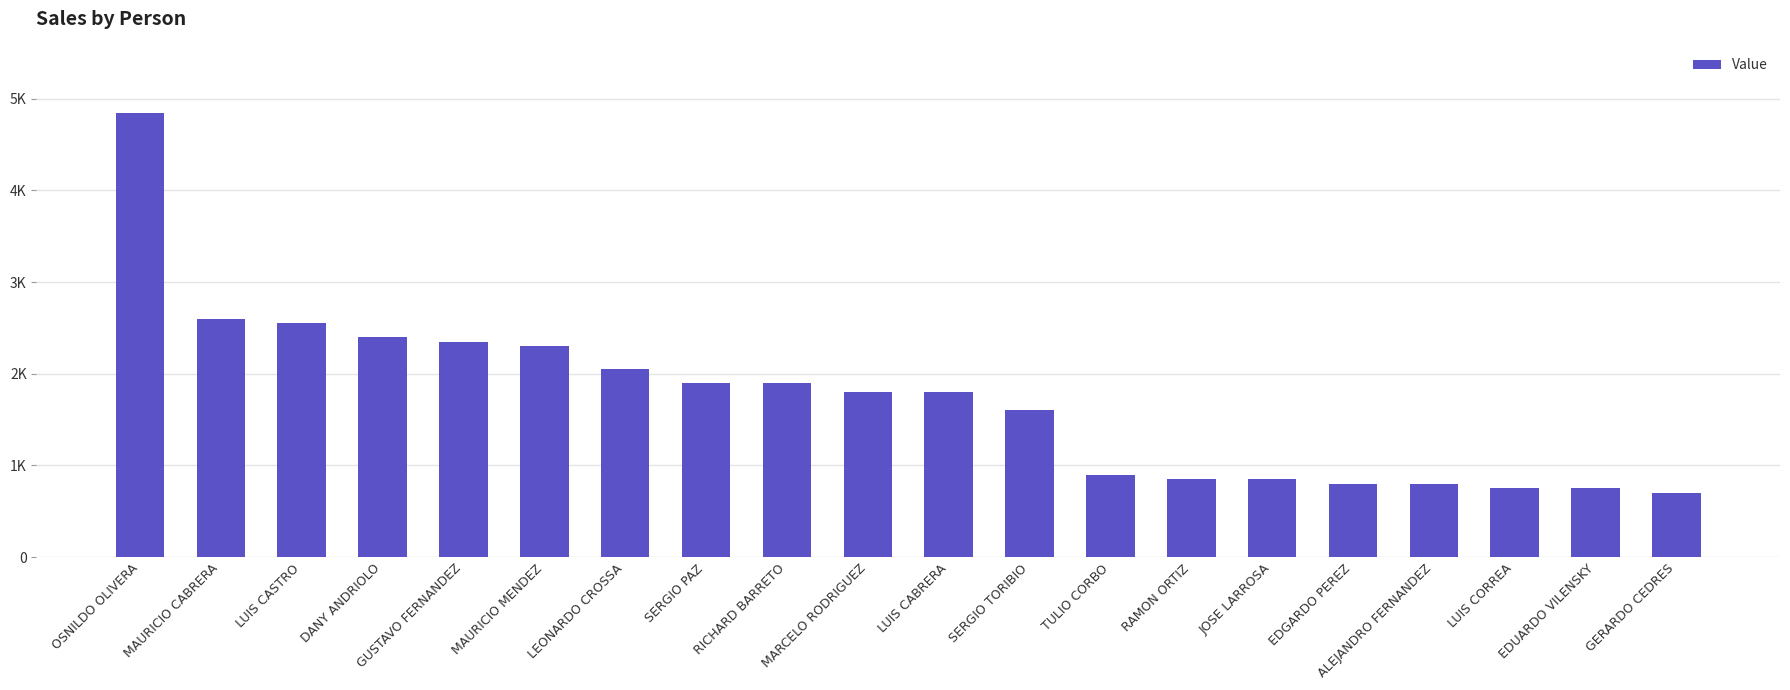

Does the chart contain any negative values?

No